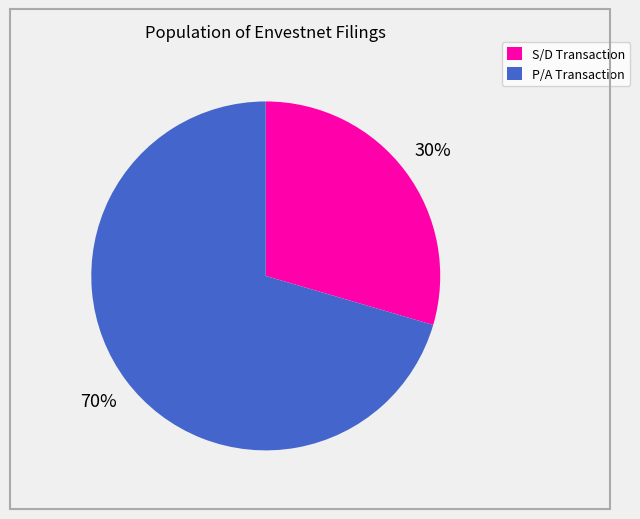

Between S/D Transaction and P/A Transaction, which is larger?

P/A Transaction